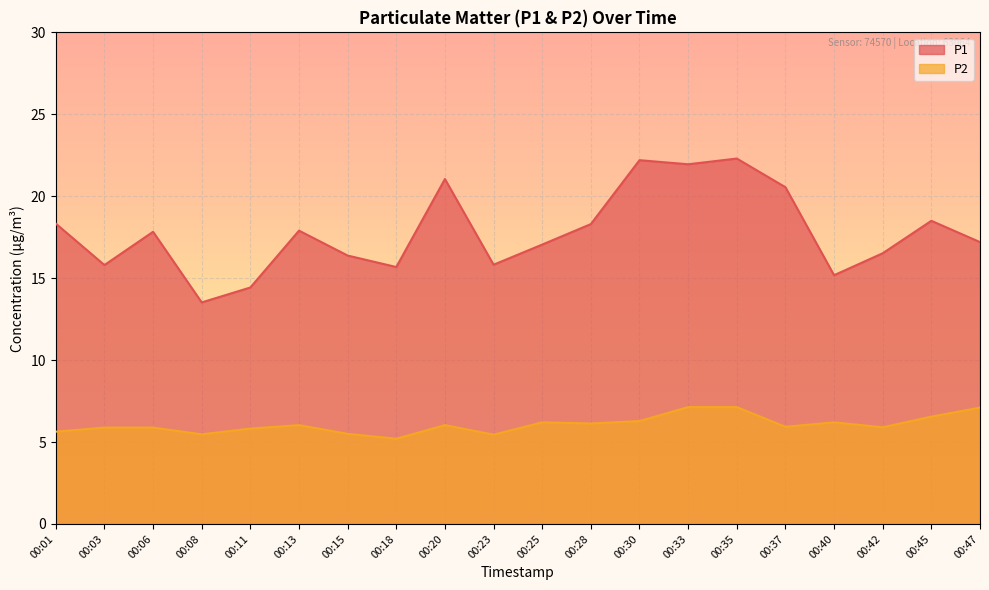

True or false: P2 and P1 intersect in this chart.

False